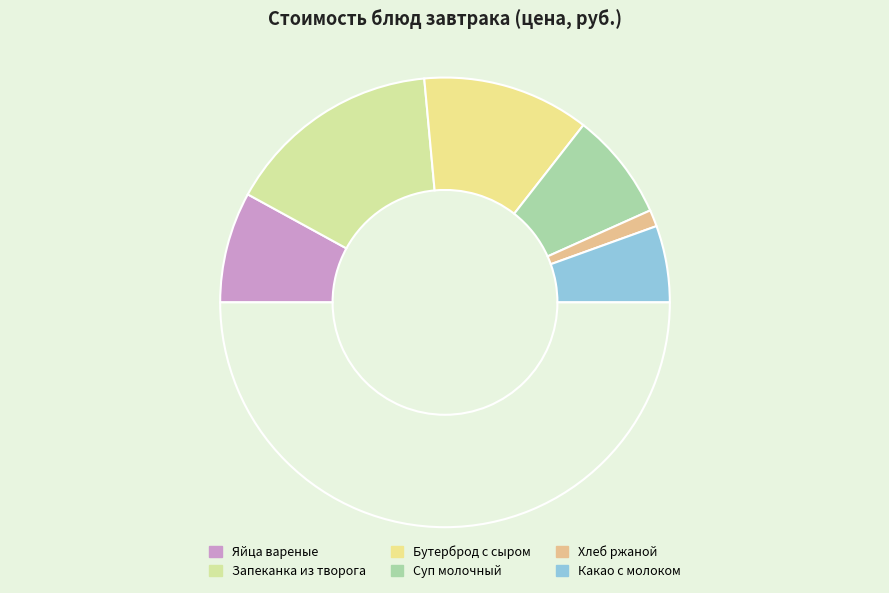

To the nearest percent, what is the difference between the largest and smallest slice percentages?

29%